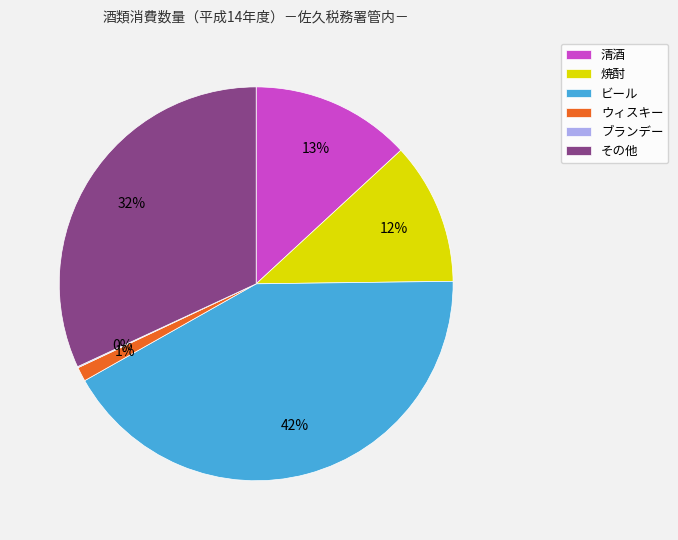

Which slice is the largest?

ビール